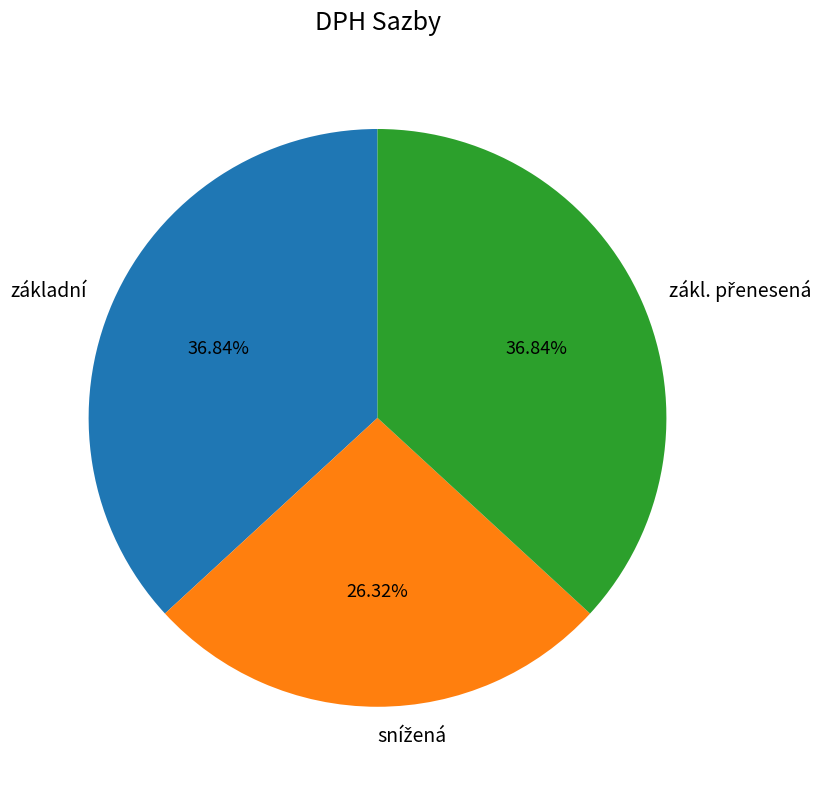

Does základní account for over 50% of the chart?

No